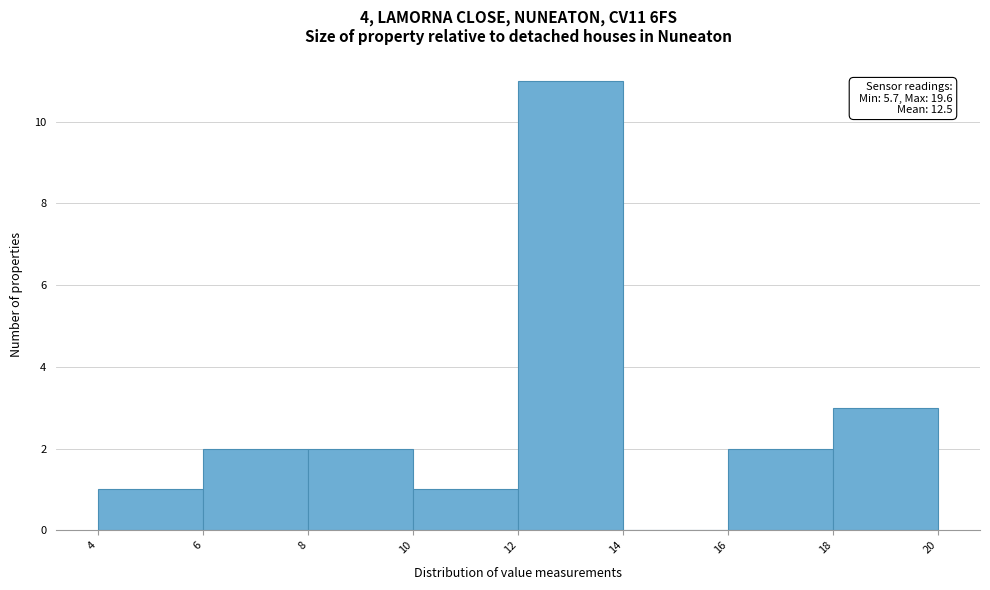

Over which range of the x-axis is the bar tallest?

12 to 14